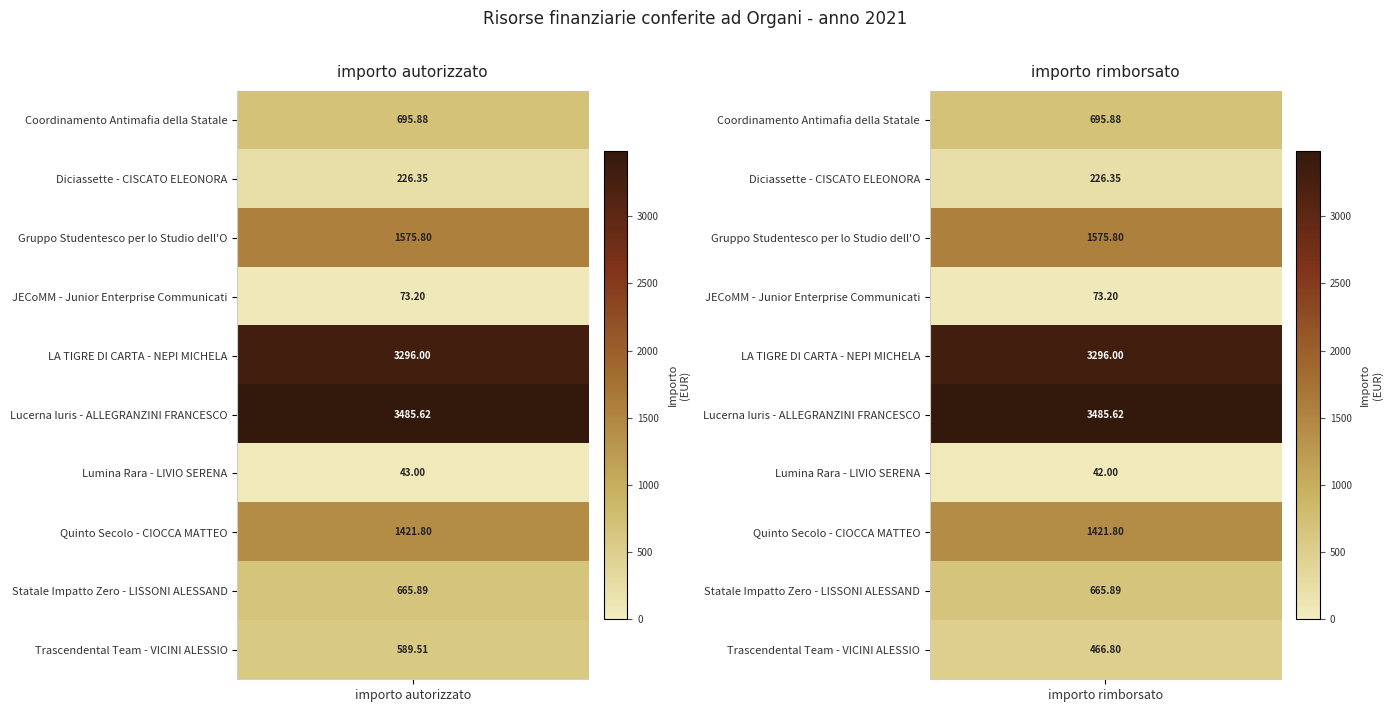

What is the total value across all series at 0?

12073.0